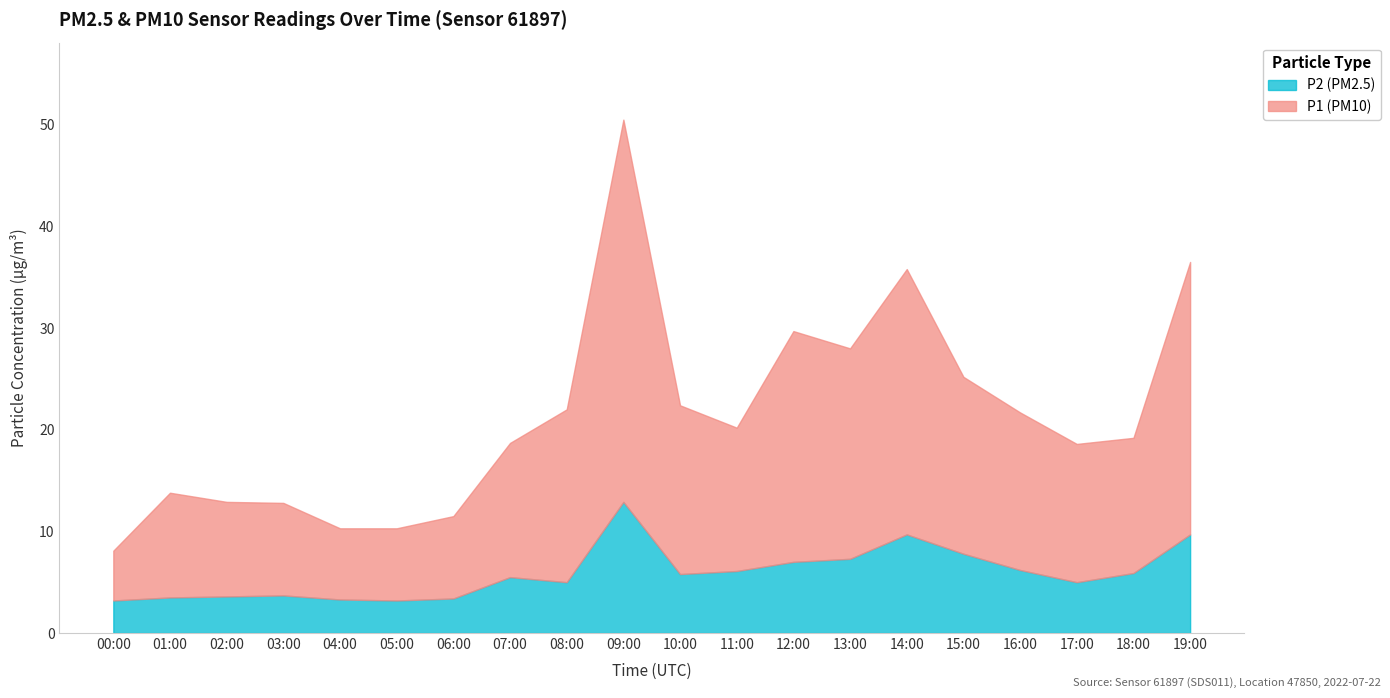

True or false: P1 and P2 intersect in this chart.

False